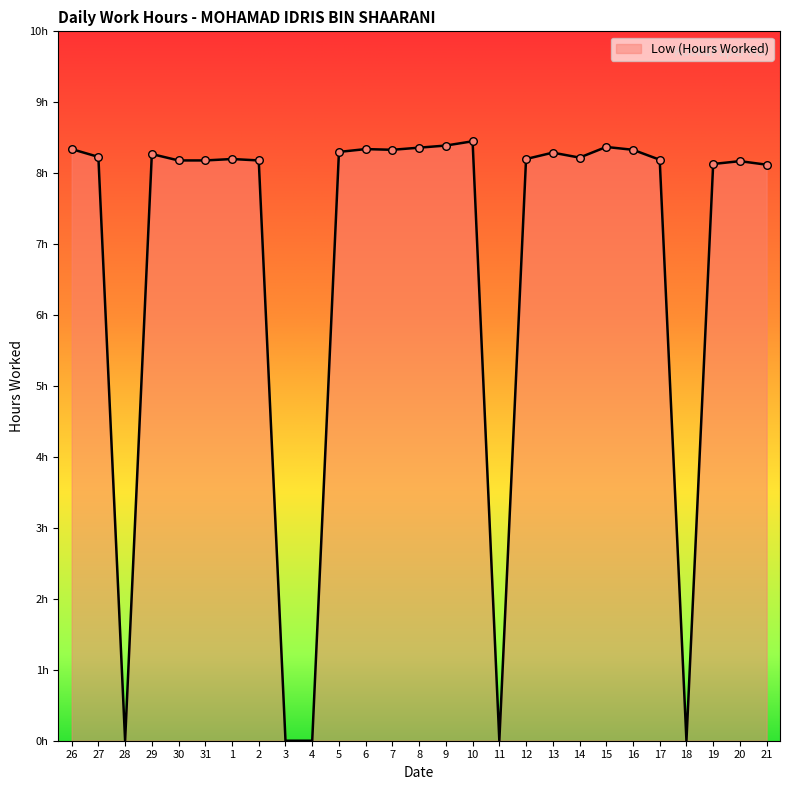

Between 7 and 28, which is larger?

7